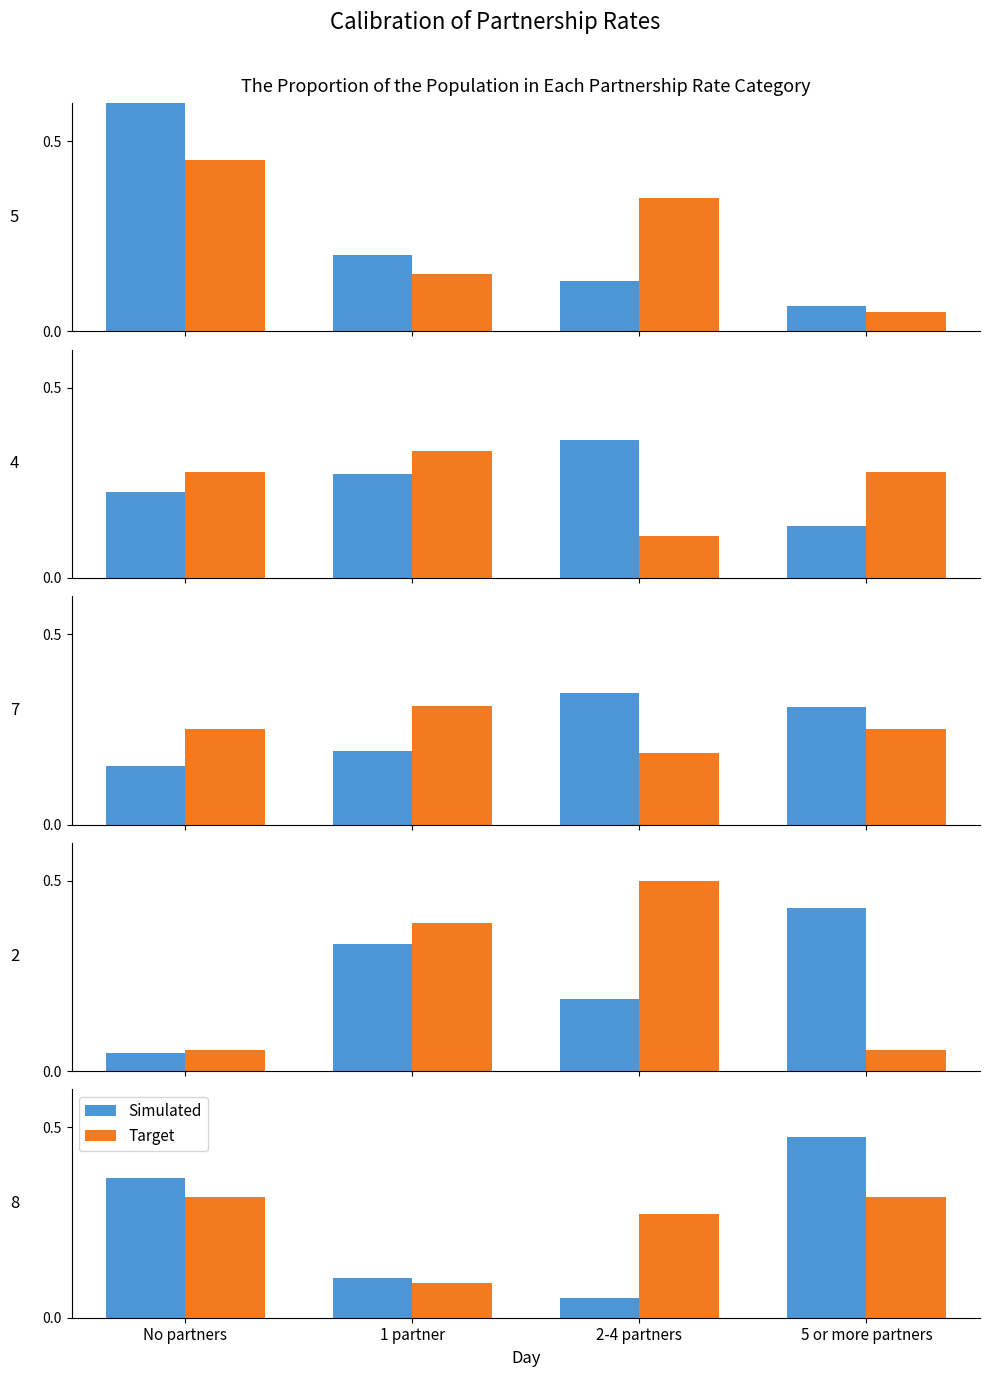

Where is Simulated nearest to the value 0?

2-4 partners